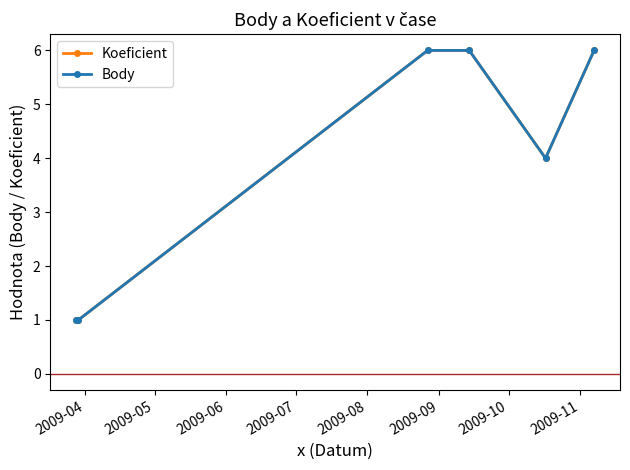

How many lines are shown in the chart?

2